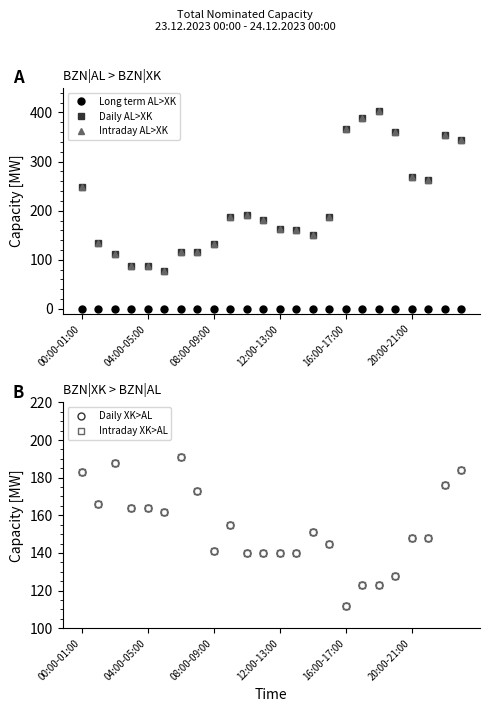

Does the chart display data point markers on the line(s)?

Yes